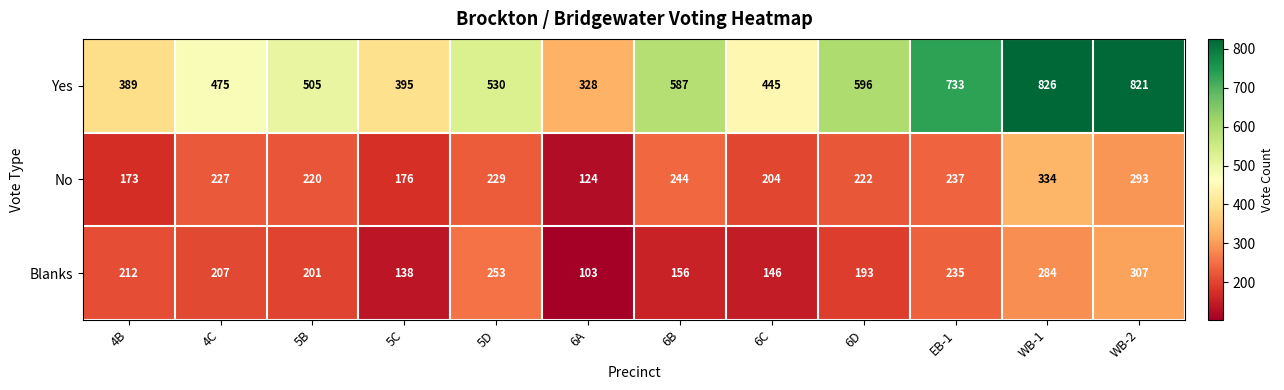

Which series has the widest spread of values?

Yes